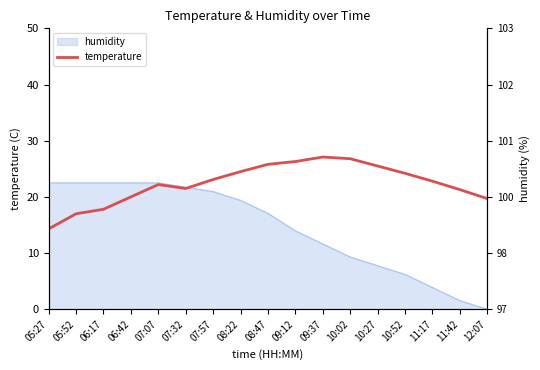

Reading right to left, list all the values displayed in this chart.

19.7	21.3	22.8	24.2	25.5	26.8	27.1	26.3	25.8	24.5	23.1	21.5	22.2	20.0	17.8	17.0	14.3